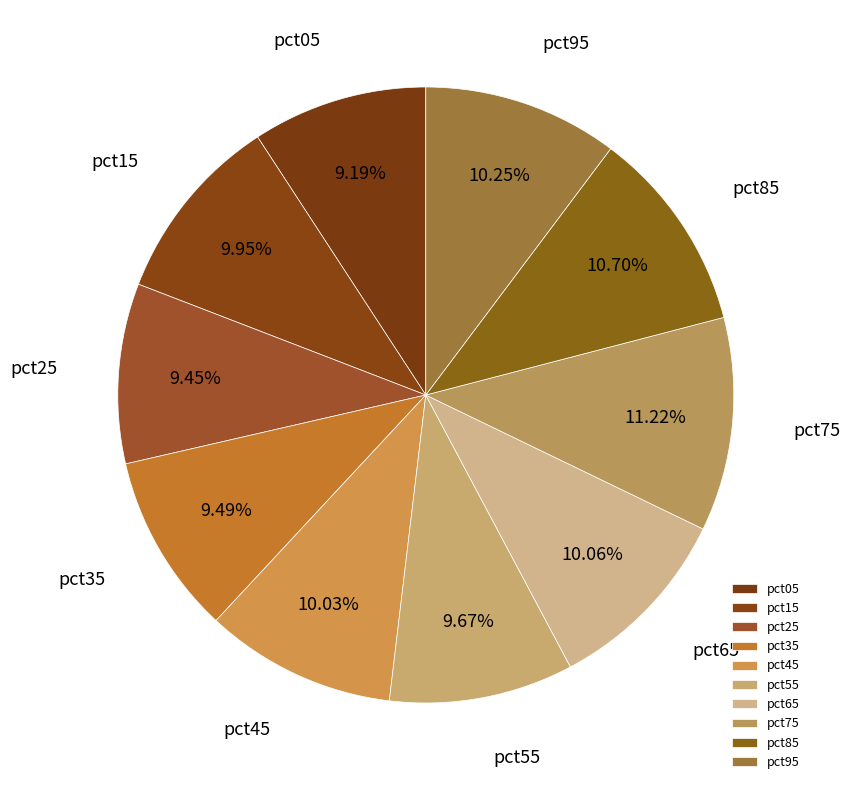

To the nearest percent, what portion does pct45 represent?

10%